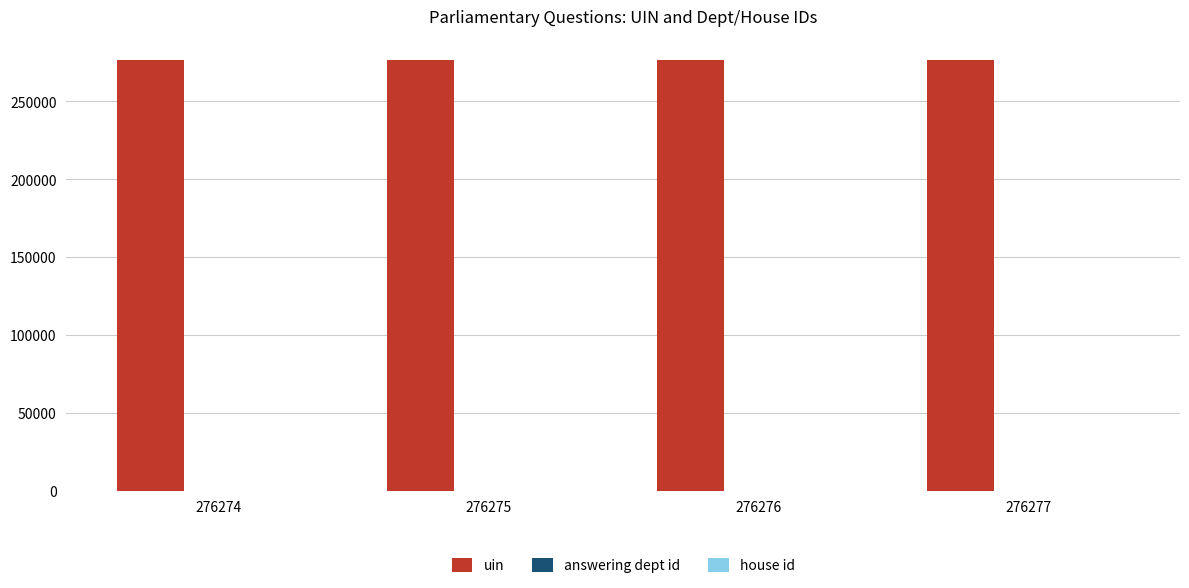

Which series has the largest total across all categories?

uin